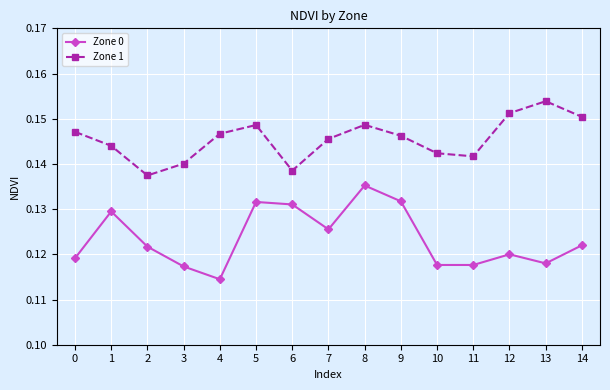

List the series in order of their peak value, highest first.

Zone 1, Zone 0